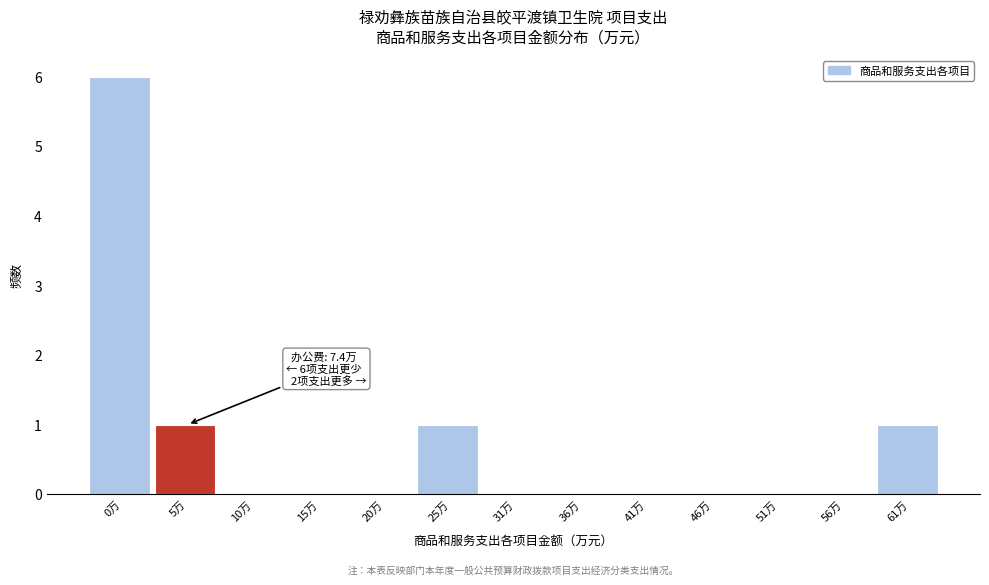

Reading left to right, list all the values displayed in this chart.

0万=6	5万=1	10万=0	15万=0	20万=0	25万=1	31万=0	36万=0	41万=0	46万=0	51万=0	56万=0	61万=1